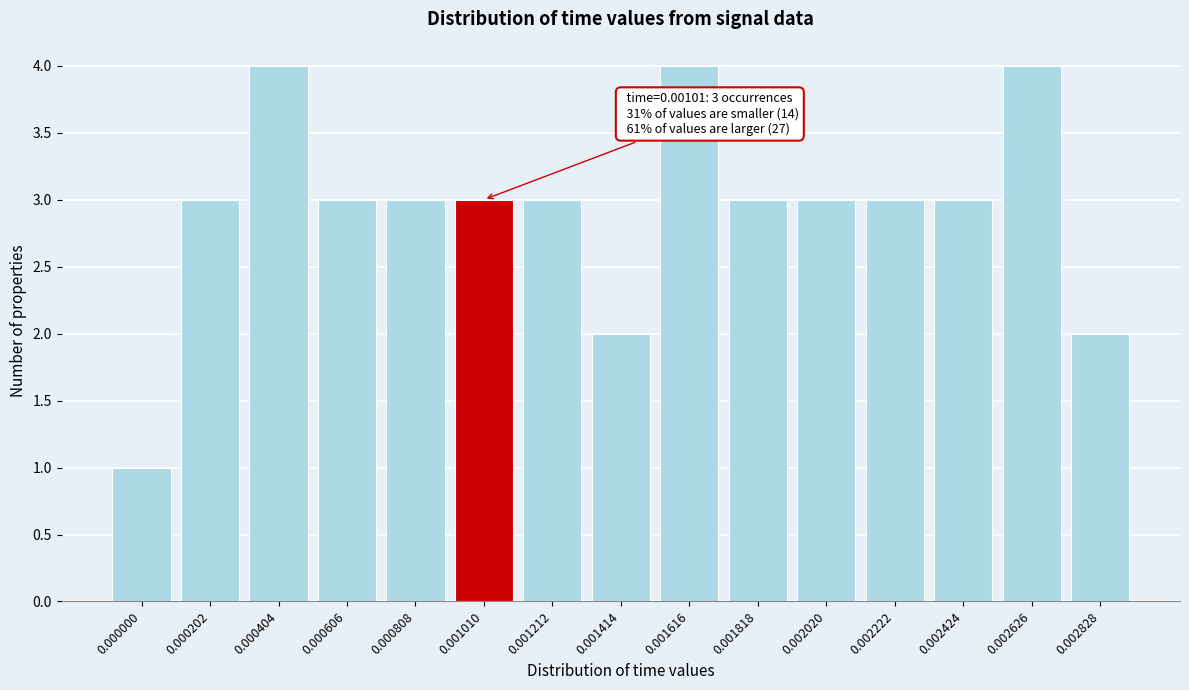

Reading right to left, what are all the values shown in this chart?

0.002828=2	0.002626=4	0.002424=3	0.002222=3	0.002020=3	0.001818=3	0.001616=4	0.001414=2	0.001212=3	0.001010=3	0.000808=3	0.000606=3	0.000404=4	0.000202=3	0.000000=1